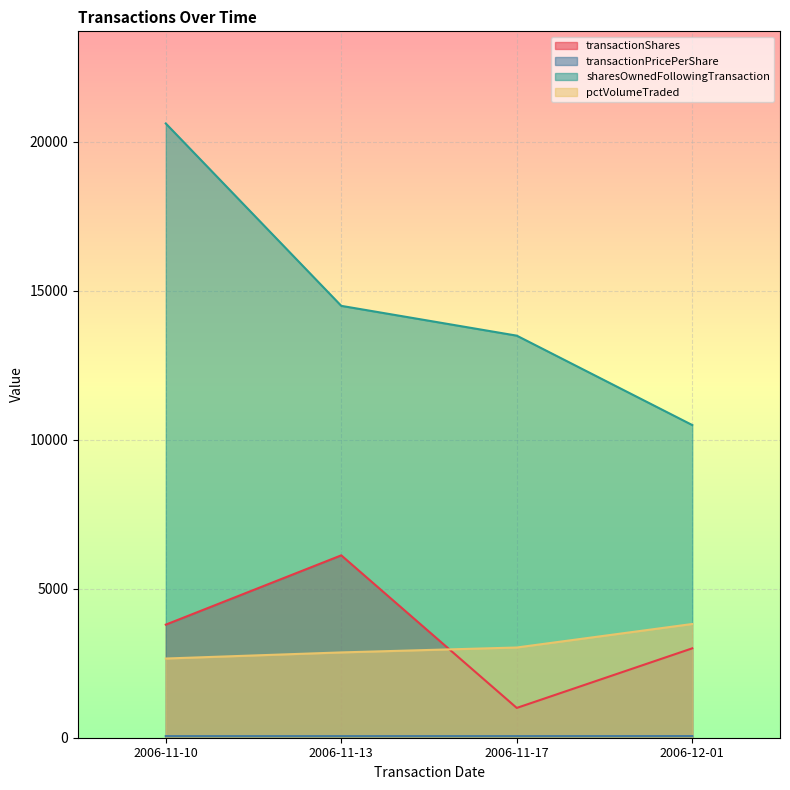

What is the lowest value of the pctVolumeTraded series?

2658.0